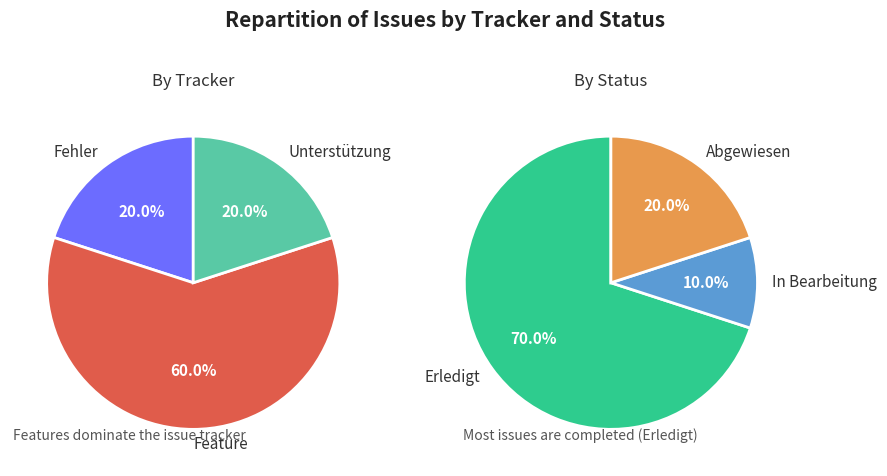

True or false: 177 accounts for 0% of the total.

True